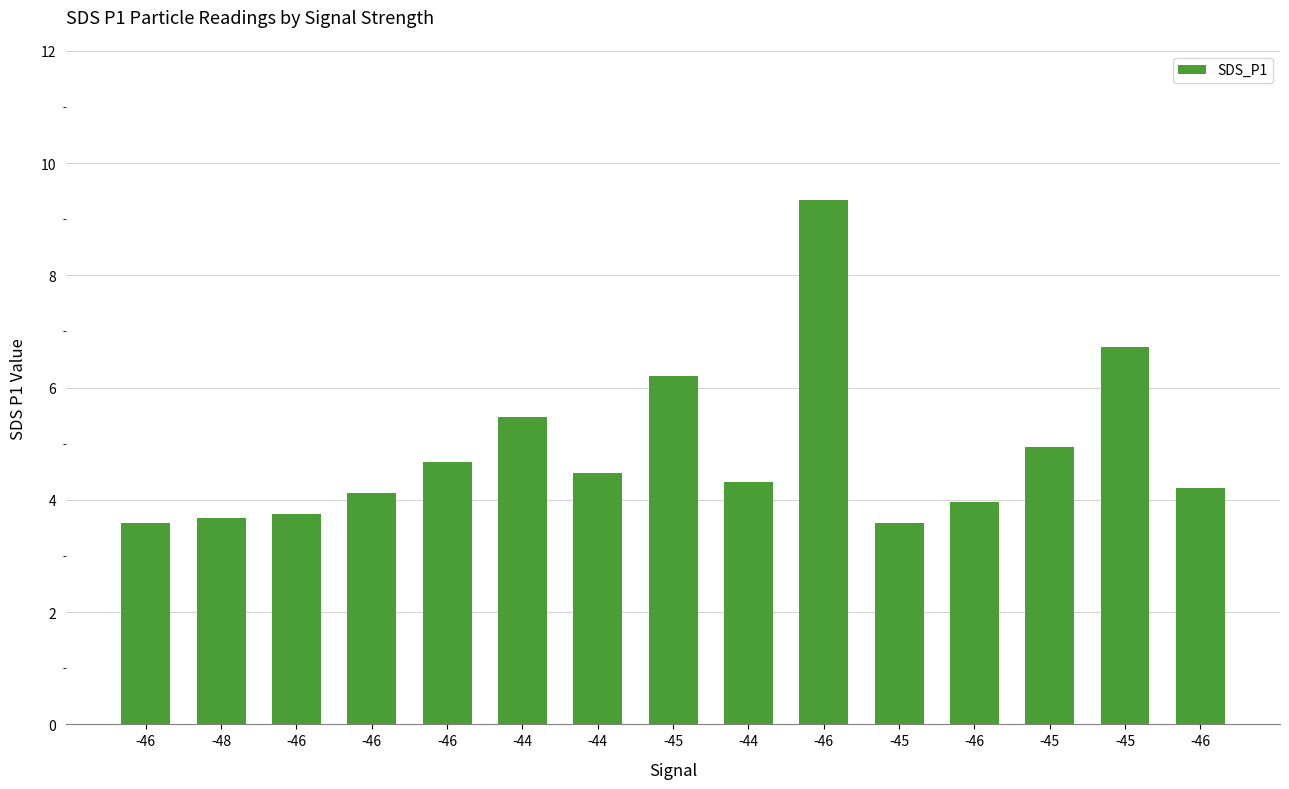

What is the label of the 9th bar from the right?

-44